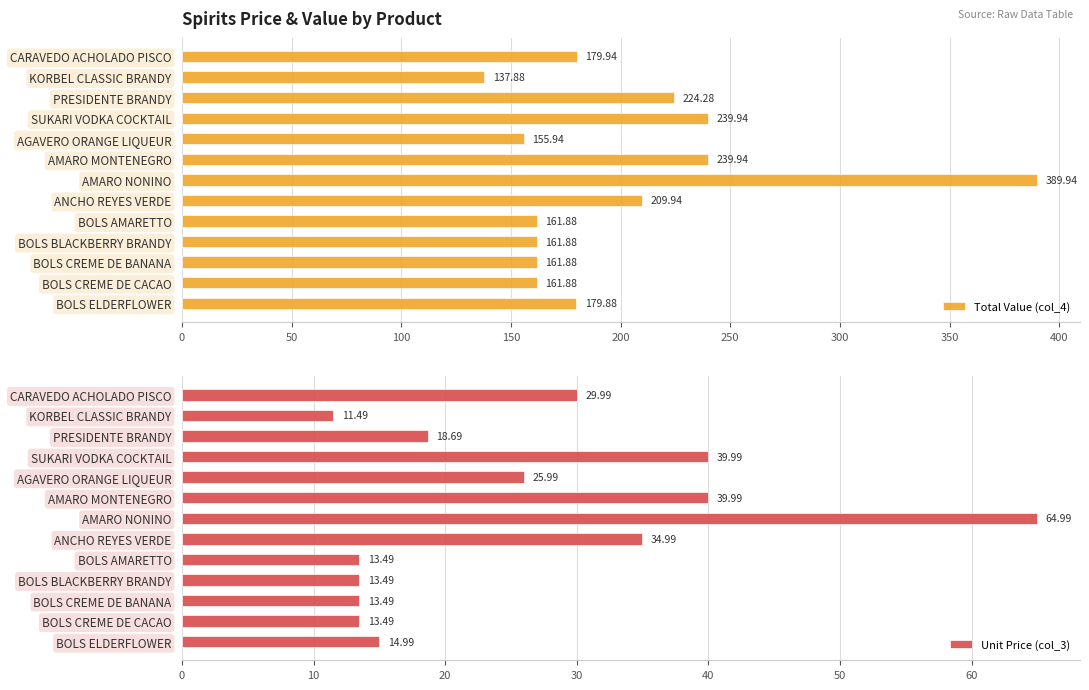

Which series has the largest total across all categories?

Total Value (col_4)